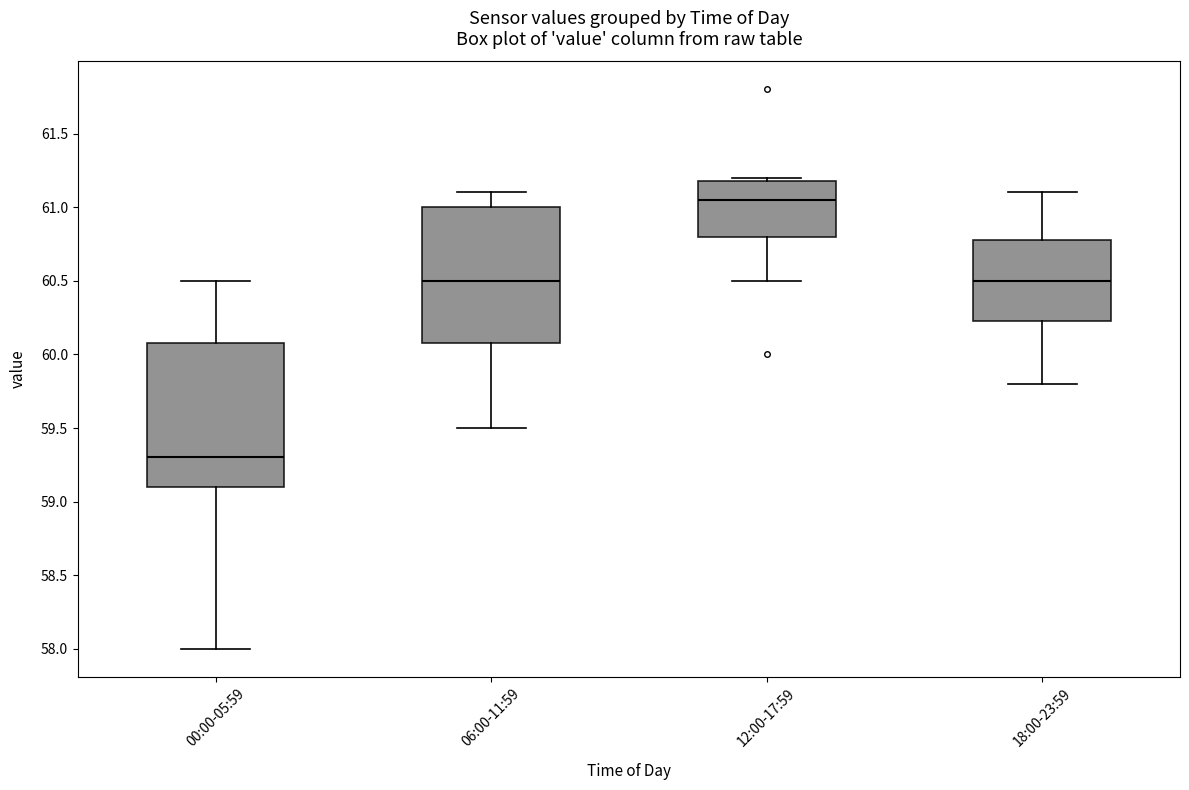

Reading left to right, read every box against the y-axis: the position of its median line, the range the box covers, and the ends of its whiskers. The values are not printed on the chart, so give them approximately, as read against the axis.

00:00-05:59: median 59.30, box 59.10 to 60.10, whiskers 58.00 to 60.50
06:00-11:59: median 60.50, box 60.10 to 61.00, whiskers 59.50 to 61.10
12:00-17:59: median 61.05, box 60.80 to 61.20, whiskers 60.50 to 61.20 (just above the box's upper edge)
18:00-23:59: median 60.50, box 60.25 to 60.80, whiskers 59.80 to 61.10